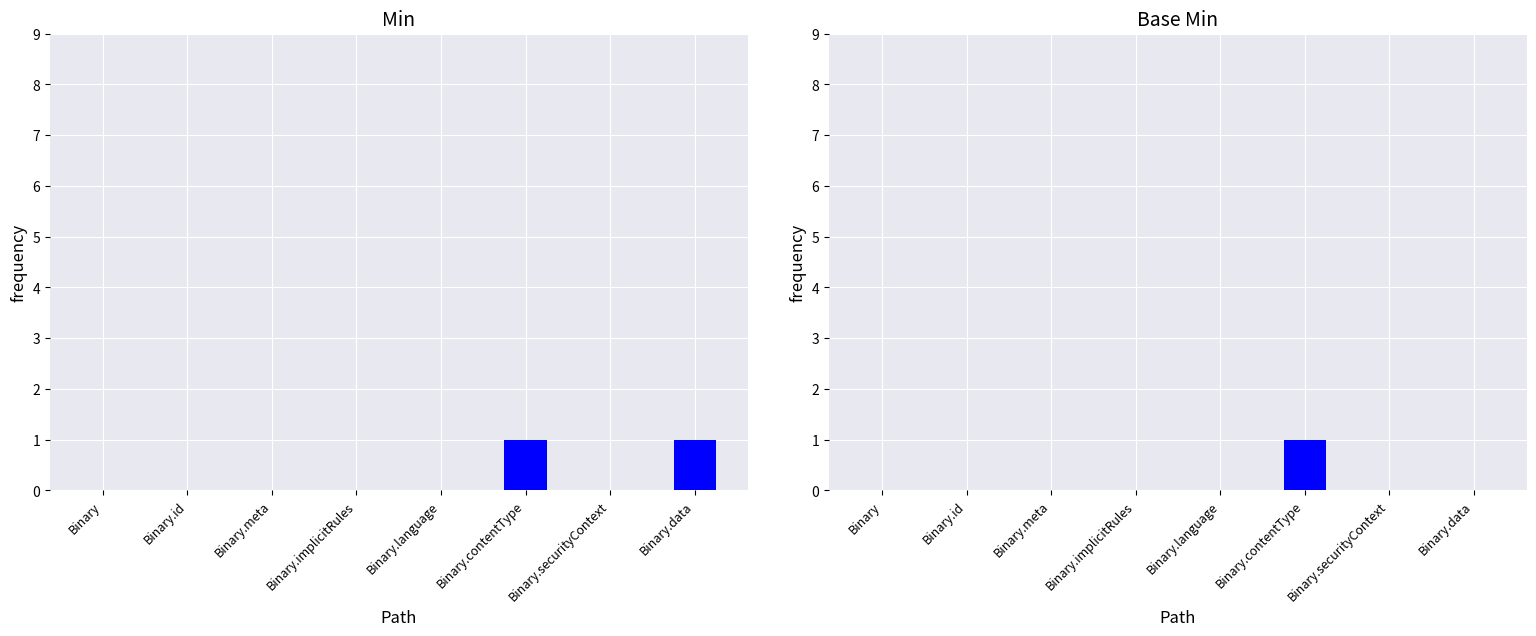

Between Binary.id and Binary.language, which series saw the biggest shift?

Min